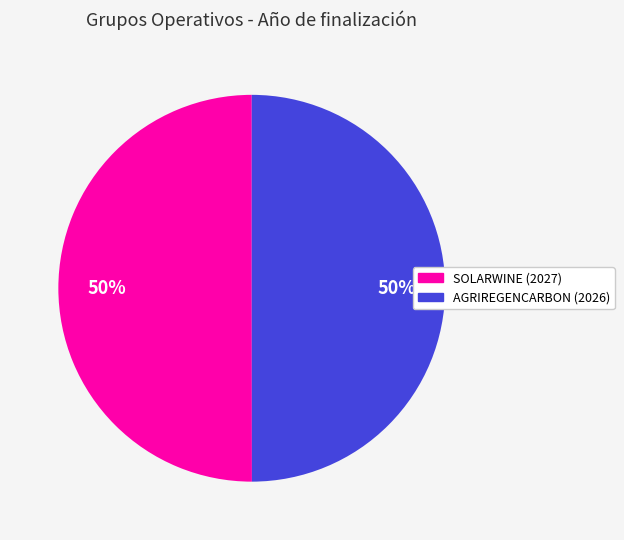

The SOLARWINE (2027) slice represents 50% of the pie. True or false?

True